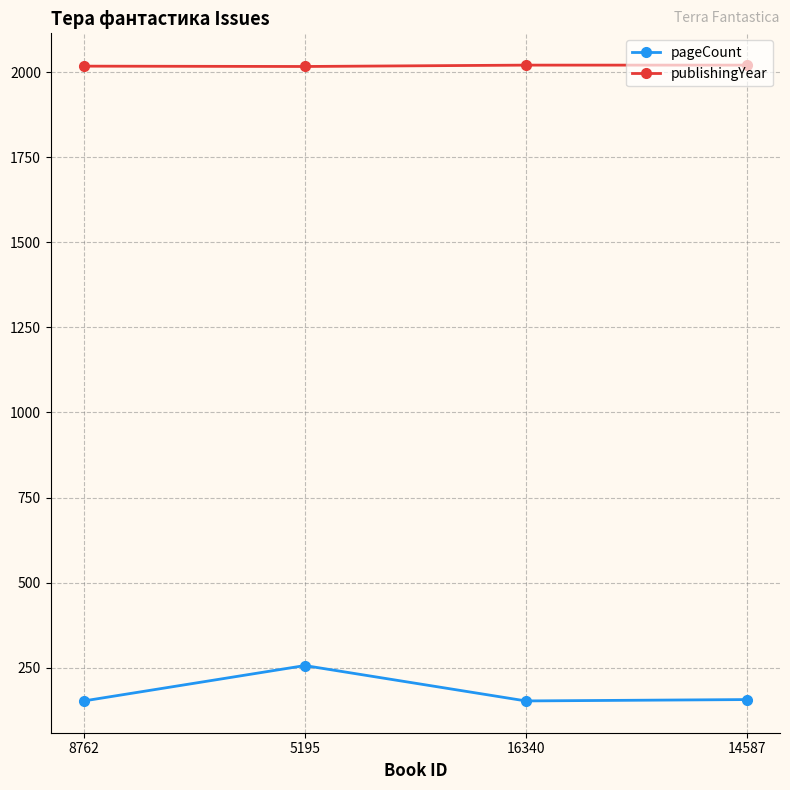

At which label does pageCount reach its peak?

5195